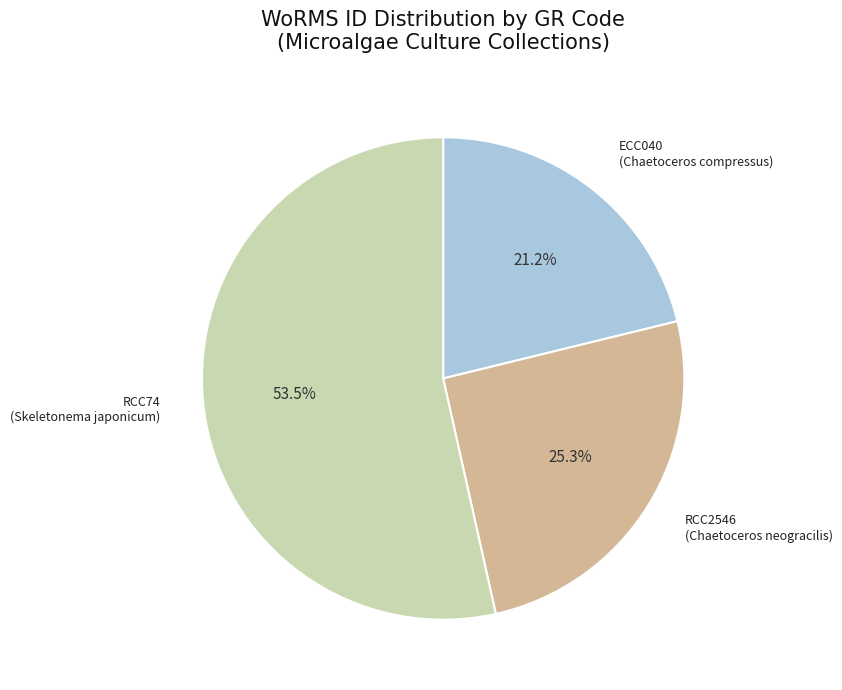

Between RCC2546 and ECC040, which is larger?

RCC2546